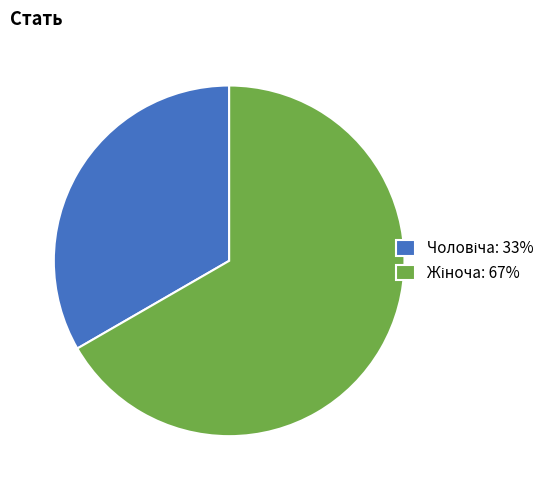

Is there any slice that represents more than half of the pie?

Yes